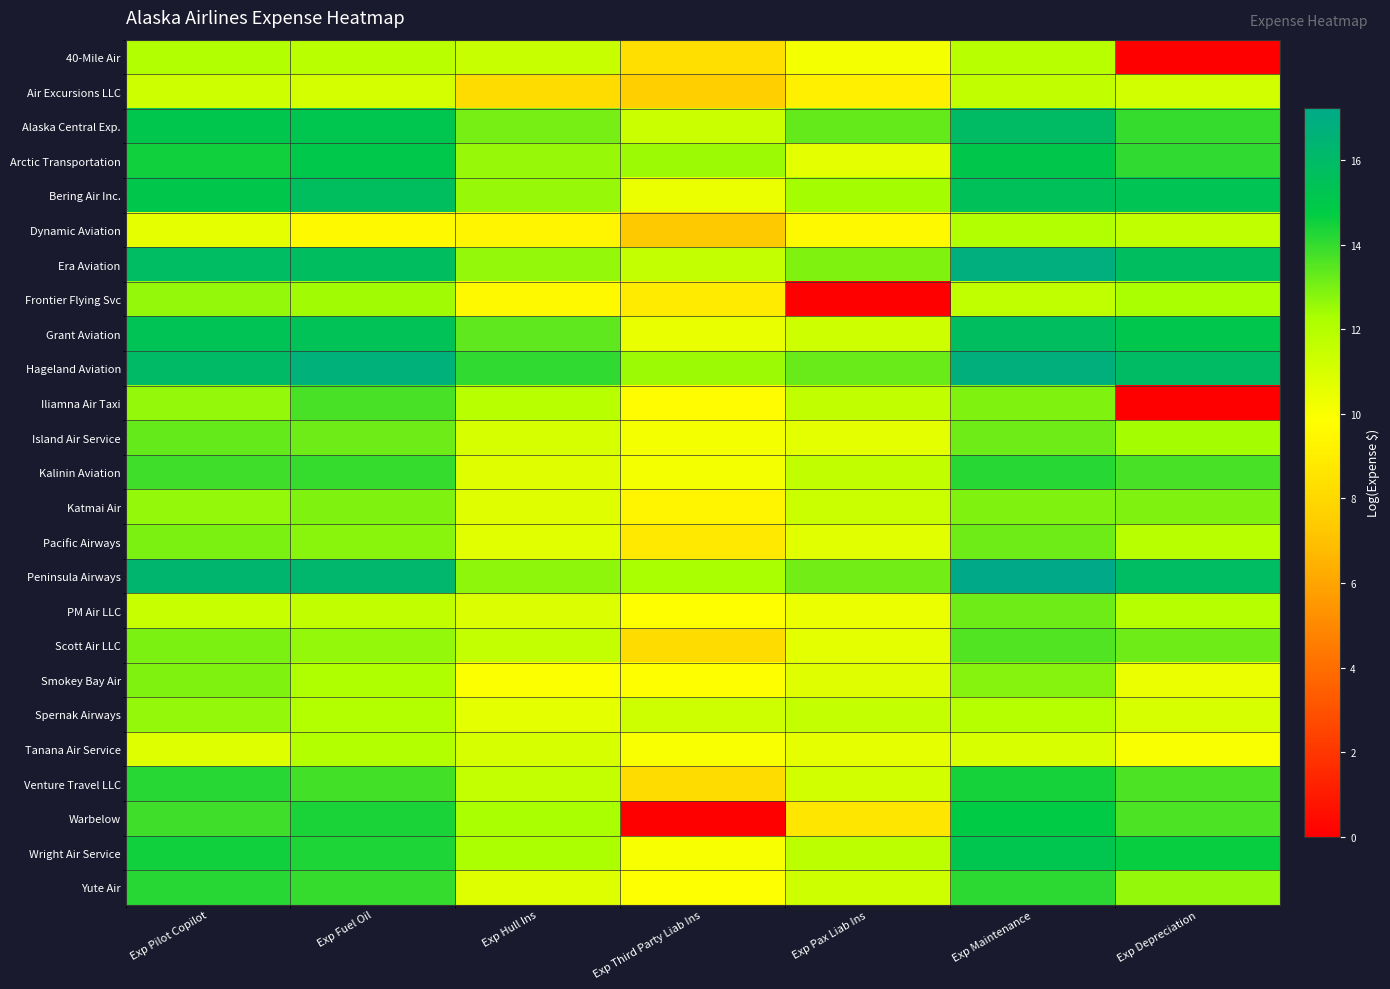

At how many categories does at least one series exceed 11?

7